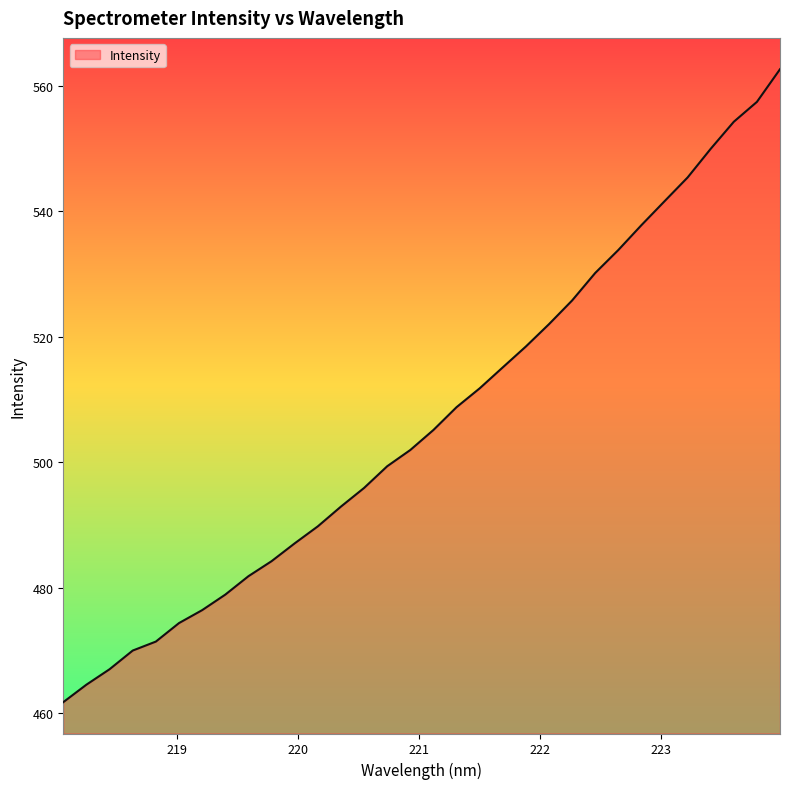

True or false: the data has more than 2 interior local peaks.

False